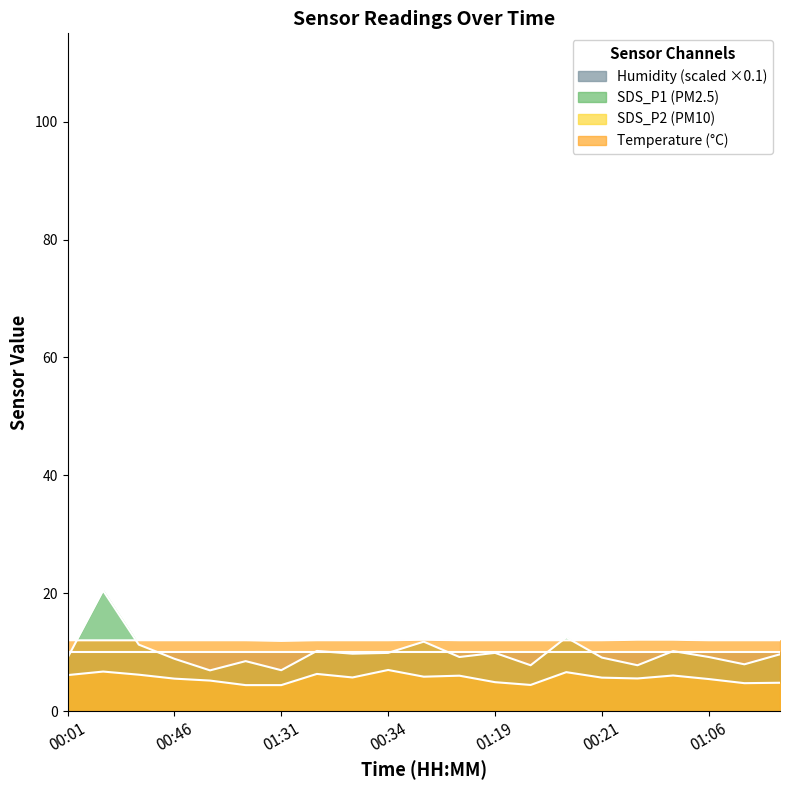

Which series has the largest range (max minus min)?

SDS_P1 (PM2.5)